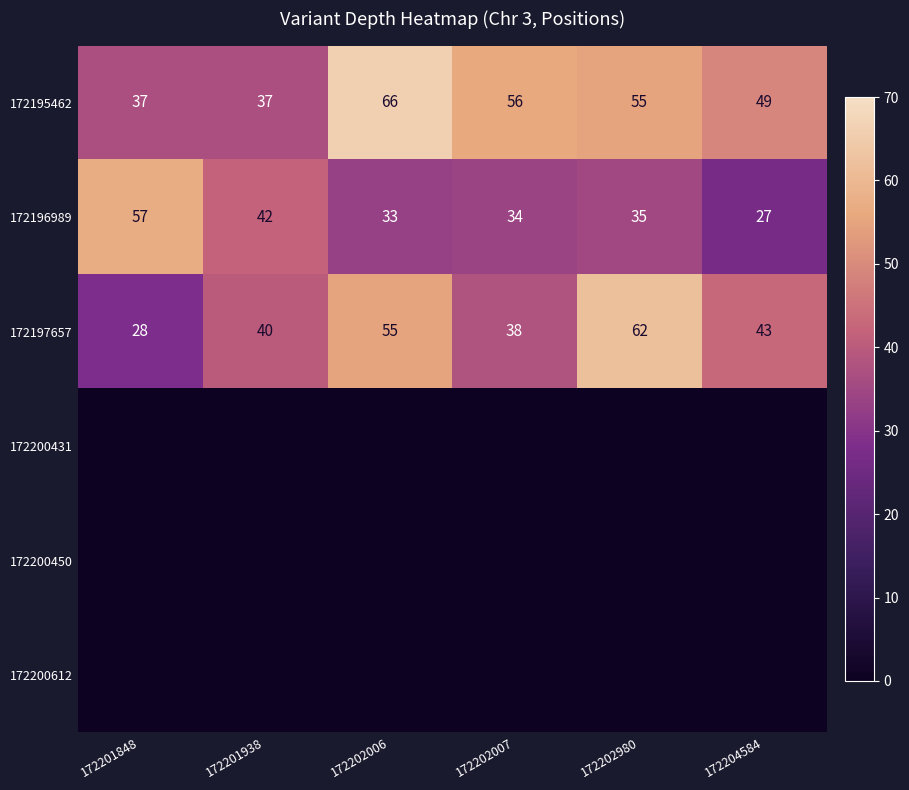

What is the average value of the 172195462 series?

50